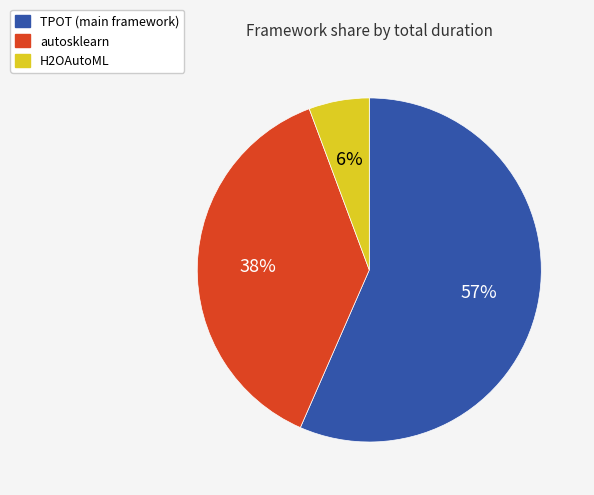

To the nearest percent, what is the average slice percentage?

33%